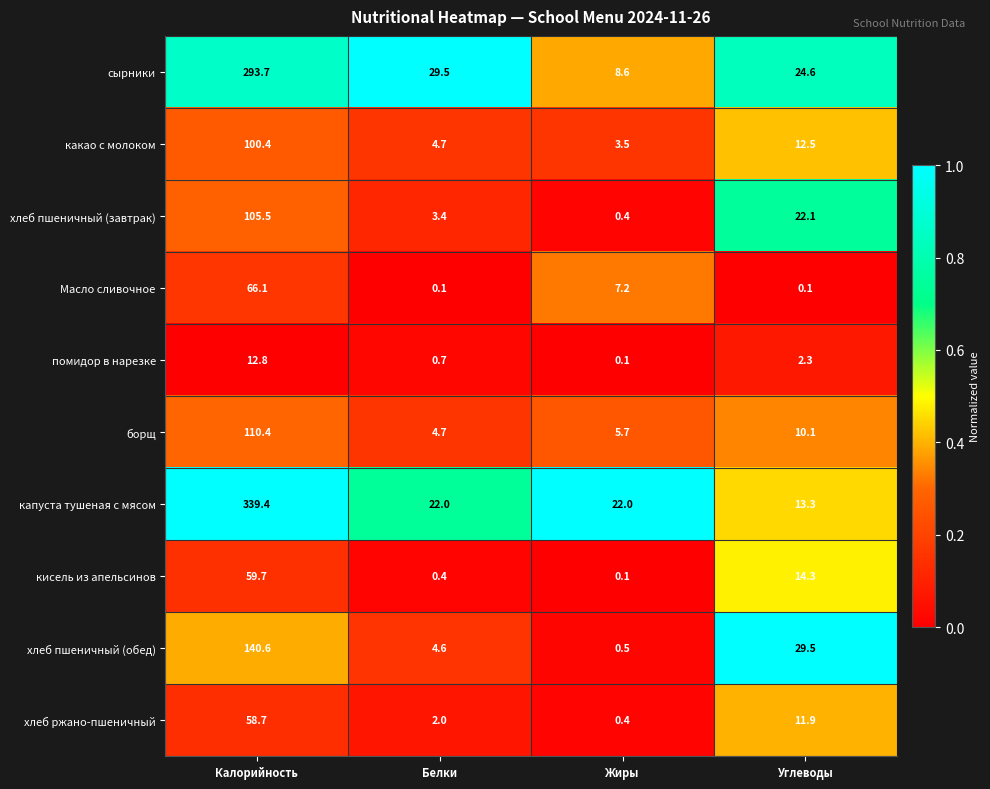

What is the spread (max minus min) of values at Белки?

29.4